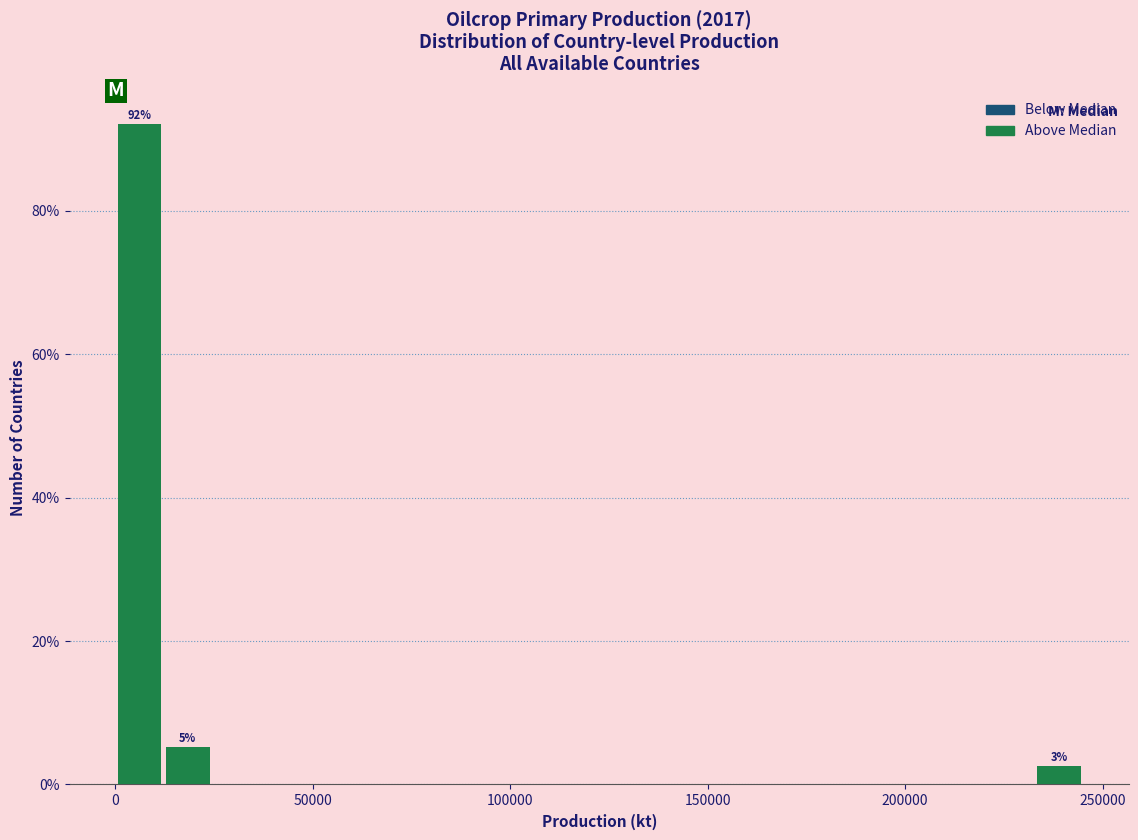

Around what value on the x-axis is the tallest bar? Give the approximate position of its centre, as read against the axis.

5000